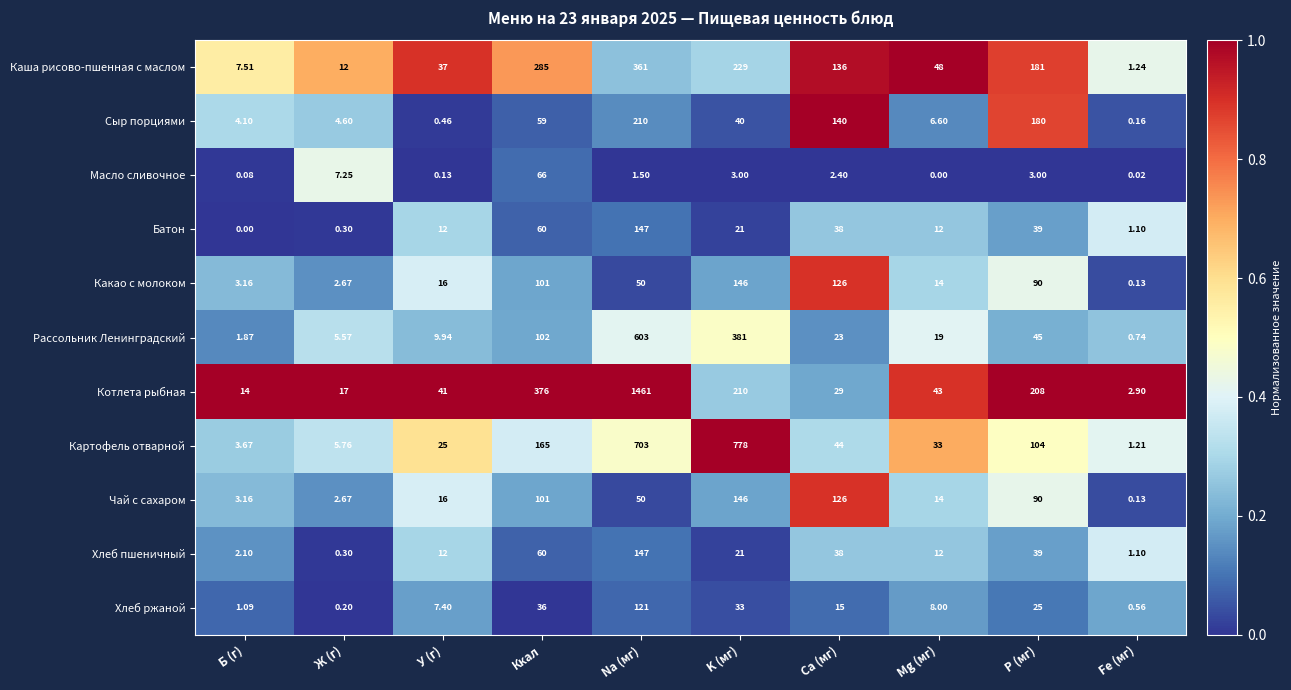

At which category is the sum across all series the highest?

Na (мг)